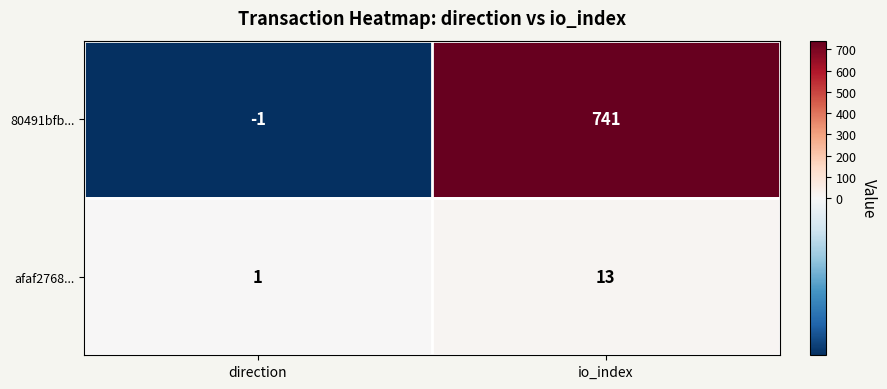

Between direction and io_index, which series saw the biggest shift?

80491bfb...